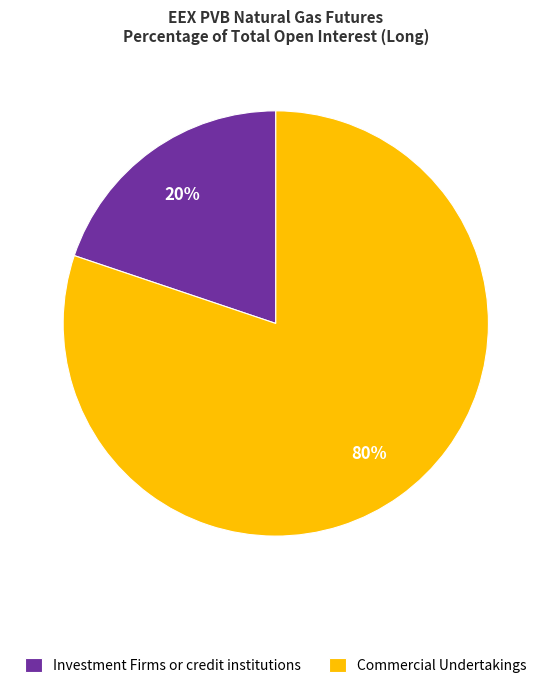

Which has a higher value, Commercial Undertakings or Investment Firms or credit institutions?

Commercial Undertakings